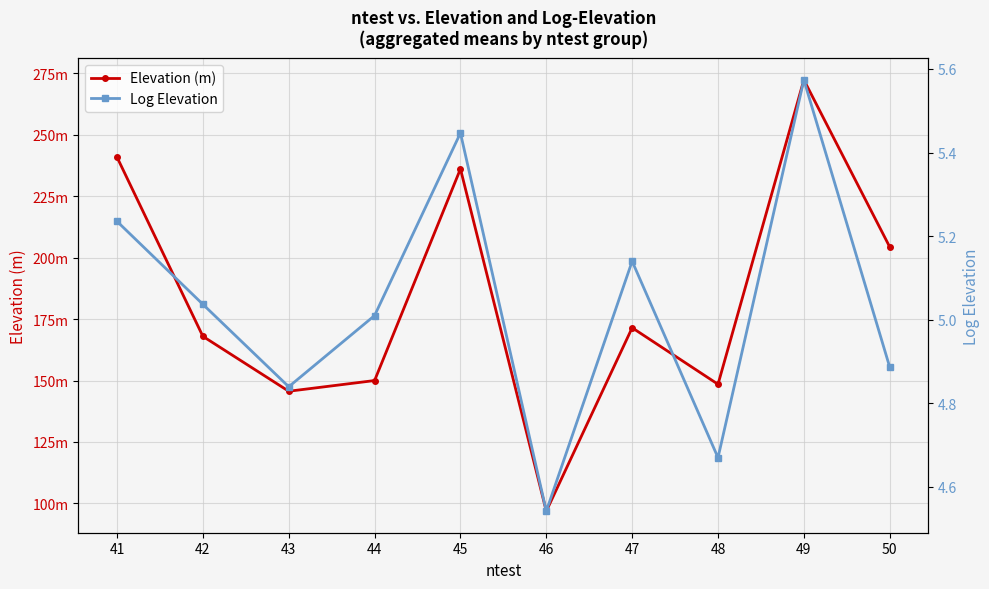

What is the total value across all series at 41?

246.1